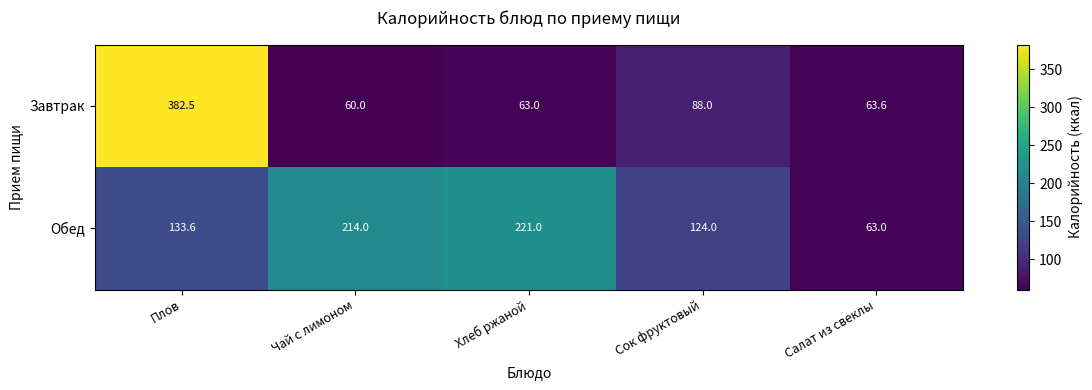

How many distinct data groups are displayed?

2